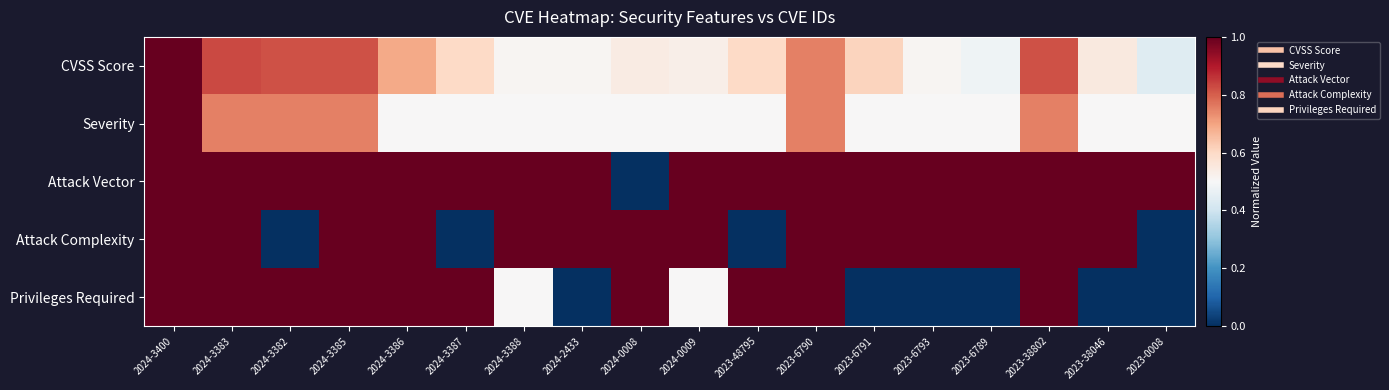

At how many categories does at least one series exceed 0?

18